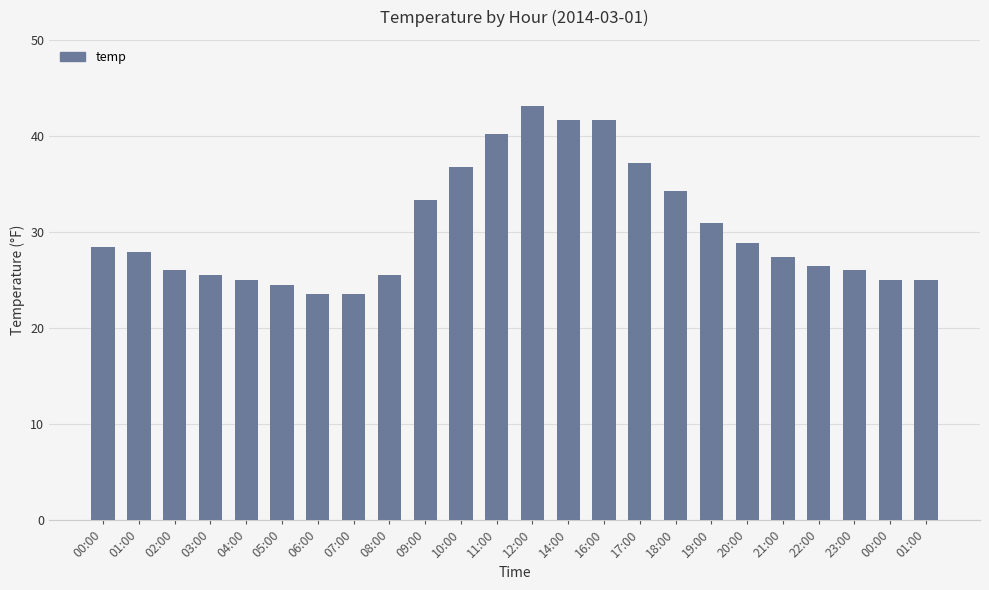

Where does the data first go above 27?

00:00